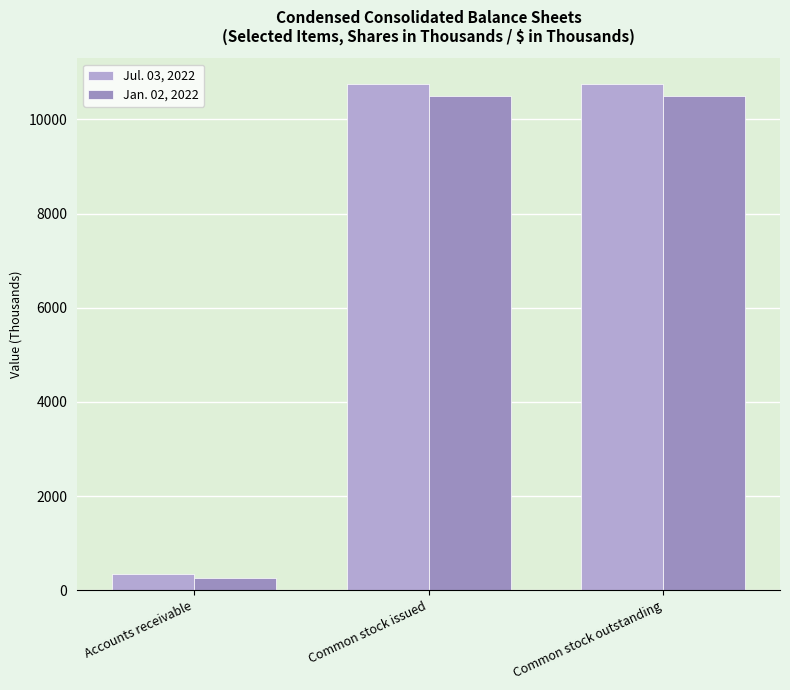

Which series has the largest total across all categories?

Jul. 03, 2022